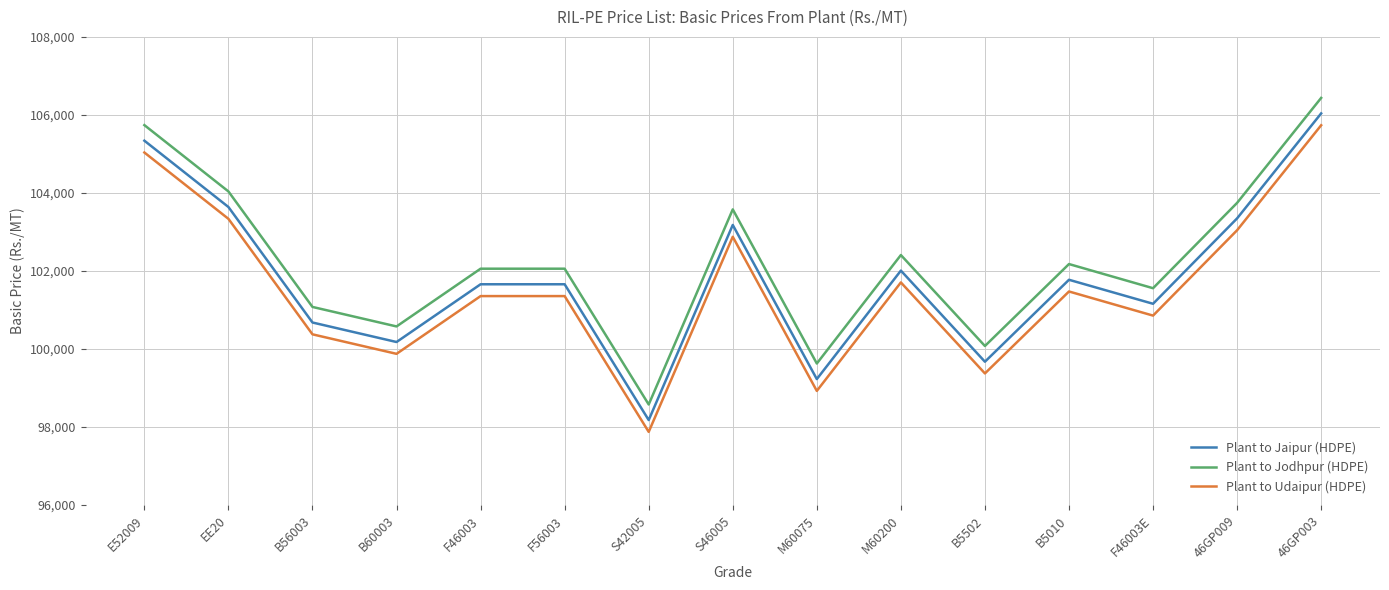

How many lines are shown in the chart?

3